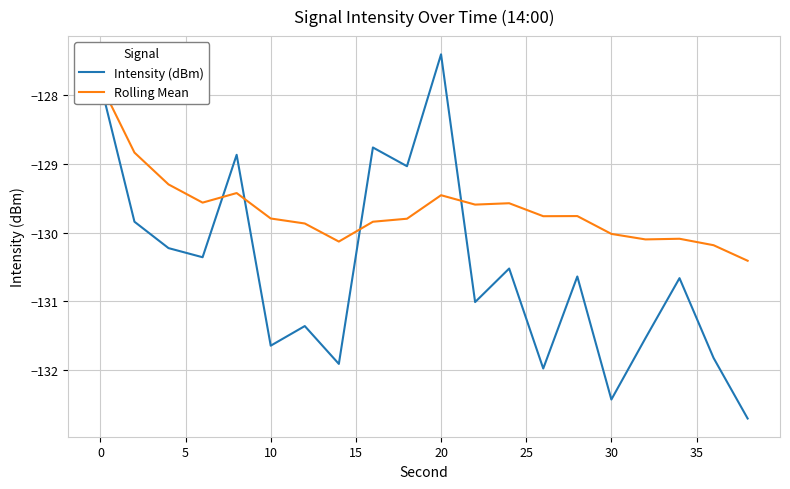

What is the sum of all Rolling Mean values?

-2593.3